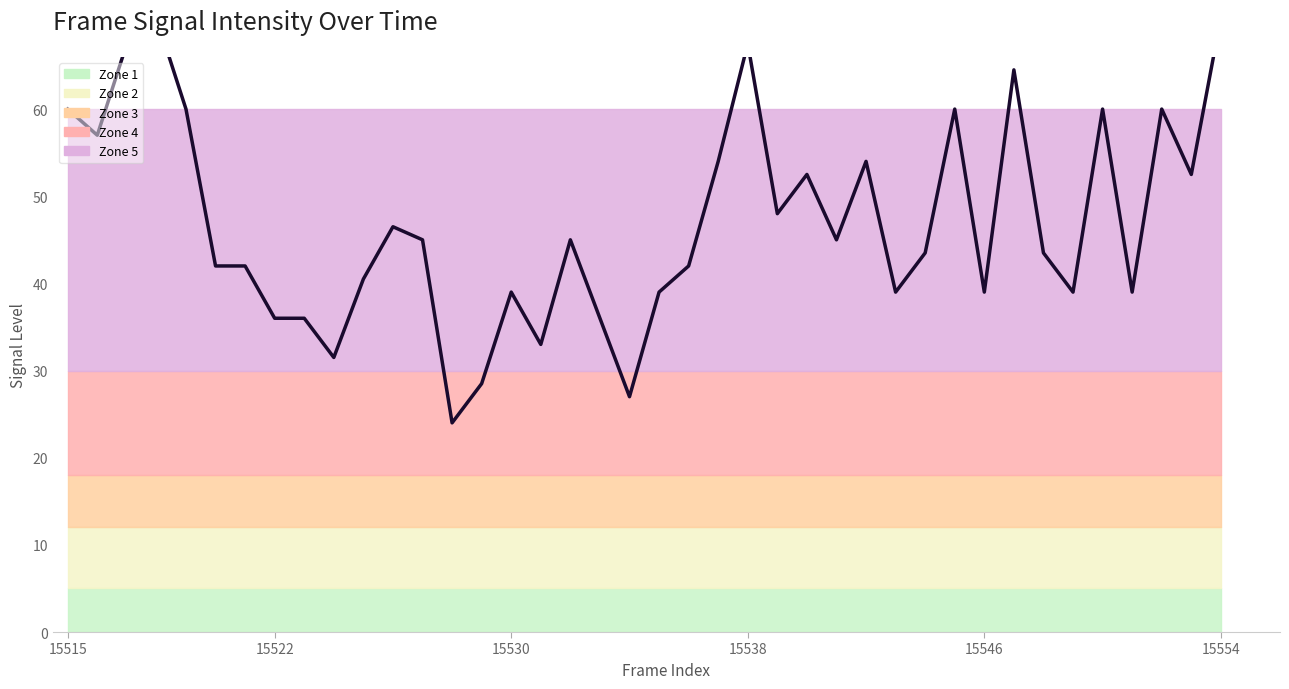

What is the difference between the maximum and minimum values?

46.5